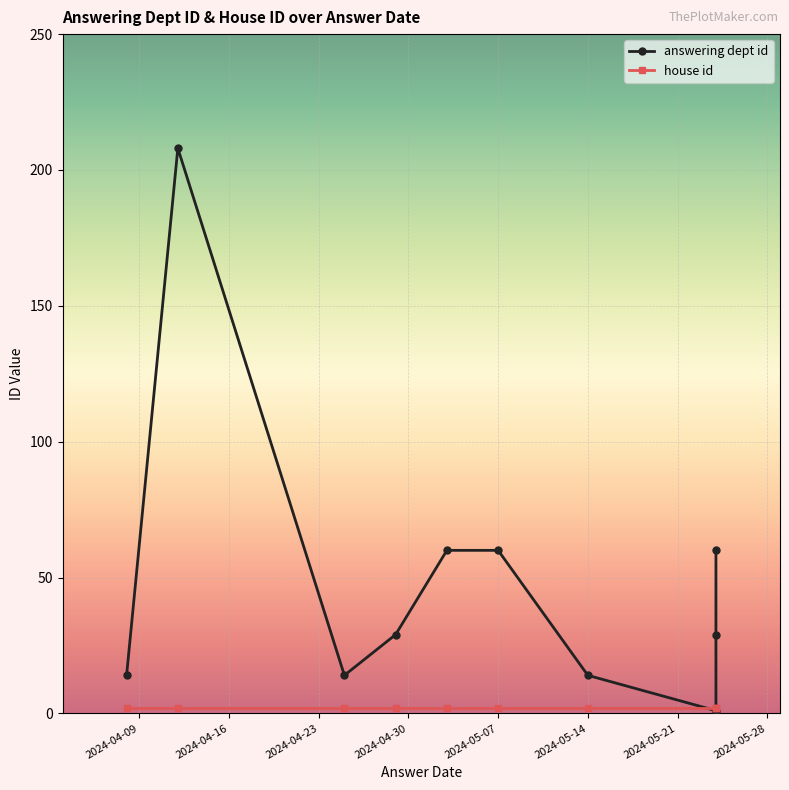

Which series changed the most between 2024-04-23 and 2024-05-14?

answering dept id